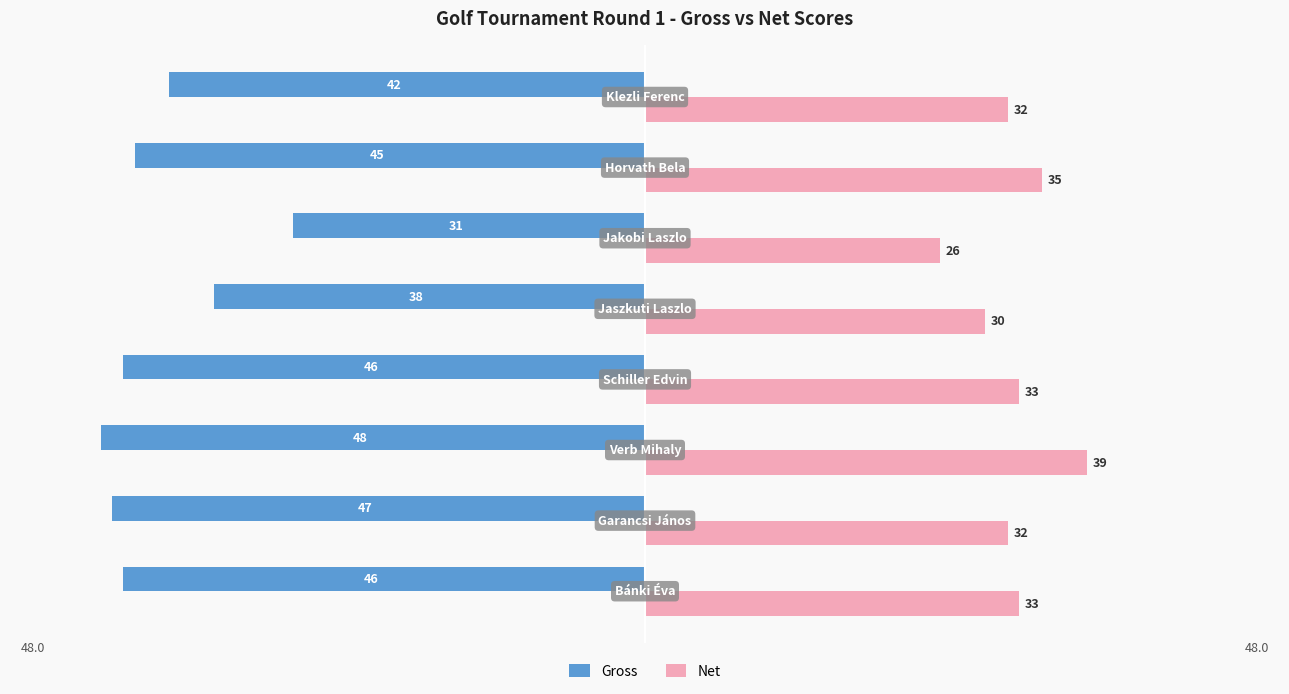

What are all the series names shown in the legend?

Gross, Net